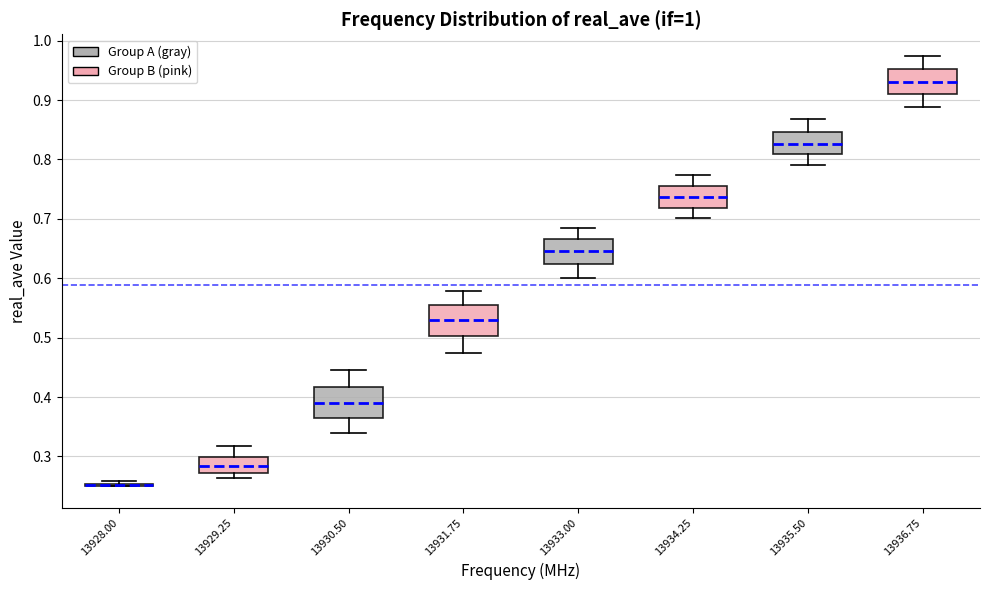

Reading left to right, read every box against the y-axis: the position of its median line, the range the box covers, and the ends of its whiskers. The values are not printed on the chart, so give them approximately, as read against the axis.

13928.00: box collapsed to a line at 0.25, whiskers 0.25 to 0.26
13929.25: median 0.28, box 0.27 to 0.30, whiskers 0.26 to 0.32
13930.50: median 0.39, box 0.36 to 0.42, whiskers 0.34 to 0.45
13931.75: median 0.53, box 0.50 to 0.55, whiskers 0.47 to 0.58
13933.00: median 0.65, box 0.62 to 0.67, whiskers 0.60 to 0.68
13934.25: median 0.74, box 0.72 to 0.76, whiskers 0.70 to 0.77
13935.50: median 0.83, box 0.81 to 0.85, whiskers 0.79 to 0.87
13936.75: median 0.93, box 0.91 to 0.95, whiskers 0.89 to 0.97